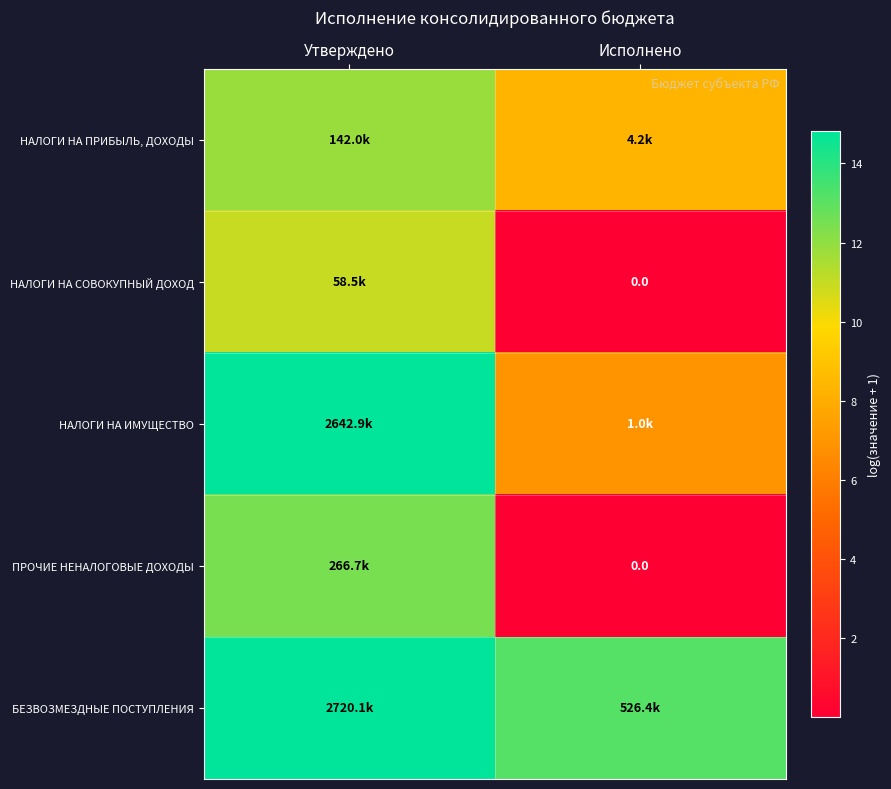

What is the difference between the maximum and minimum values in the НАЛОГИ НА СОВОКУПНЫЙ ДОХОД series?

11.0